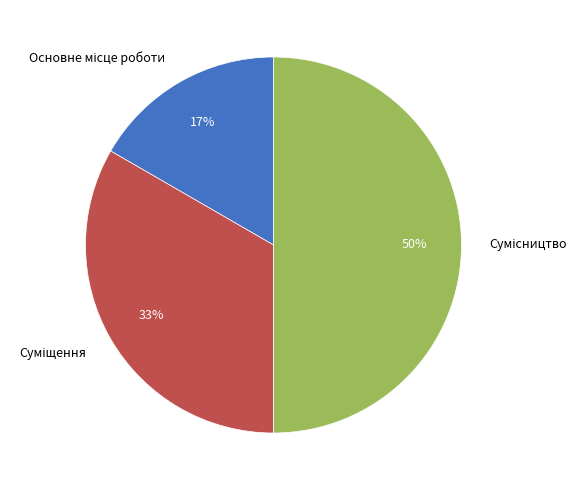

To the nearest percent, what is the average slice percentage?

33%